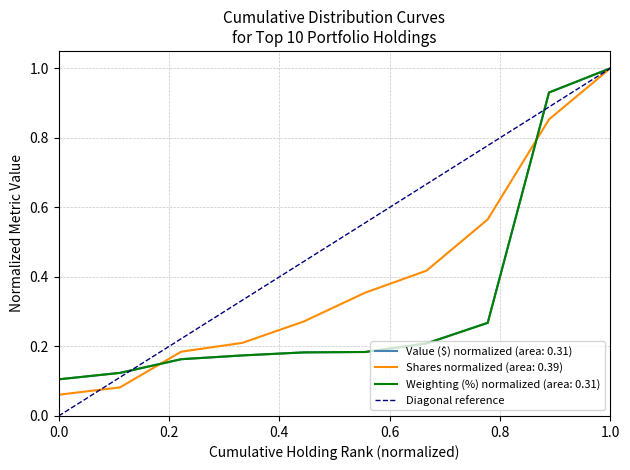

The Weighting (%) normalized (area: 0.31) series shows 0.2 at 0.0. True or false?

False